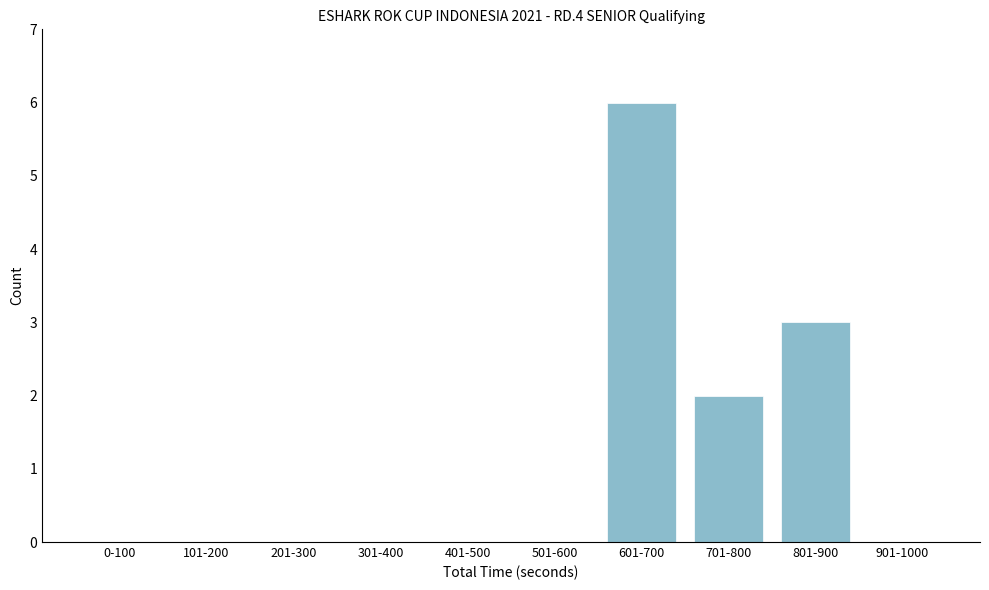

Reading right to left, transcribe all the data shown in this chart.

901-1000=0	801-900=3	701-800=2	601-700=6	501-600=0	401-500=0	301-400=0	201-300=0	101-200=0	0-100=0